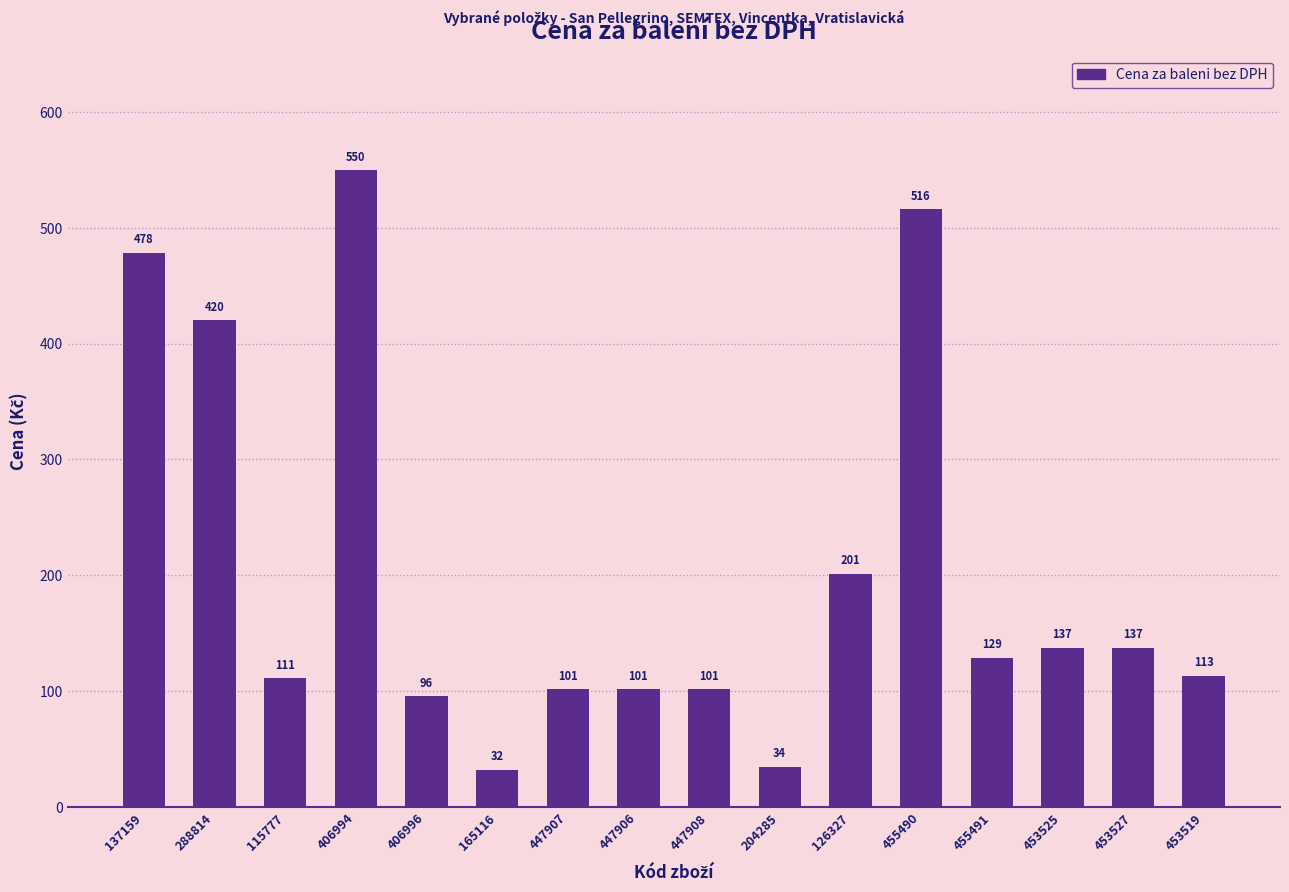

True or false: the data shows 129.0 at 455491.

True